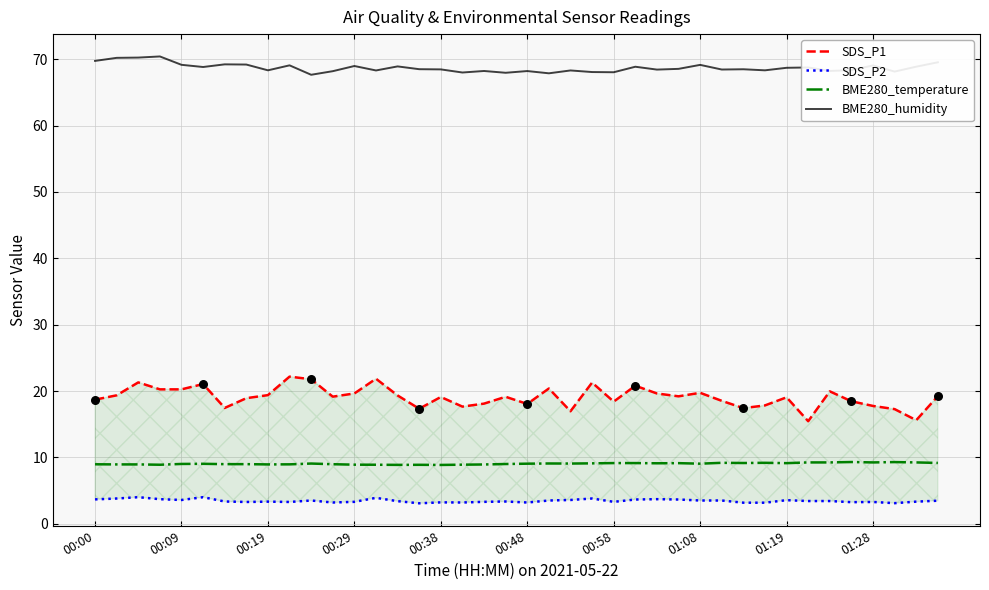

At how many categories does at least one series exceed 54?

40